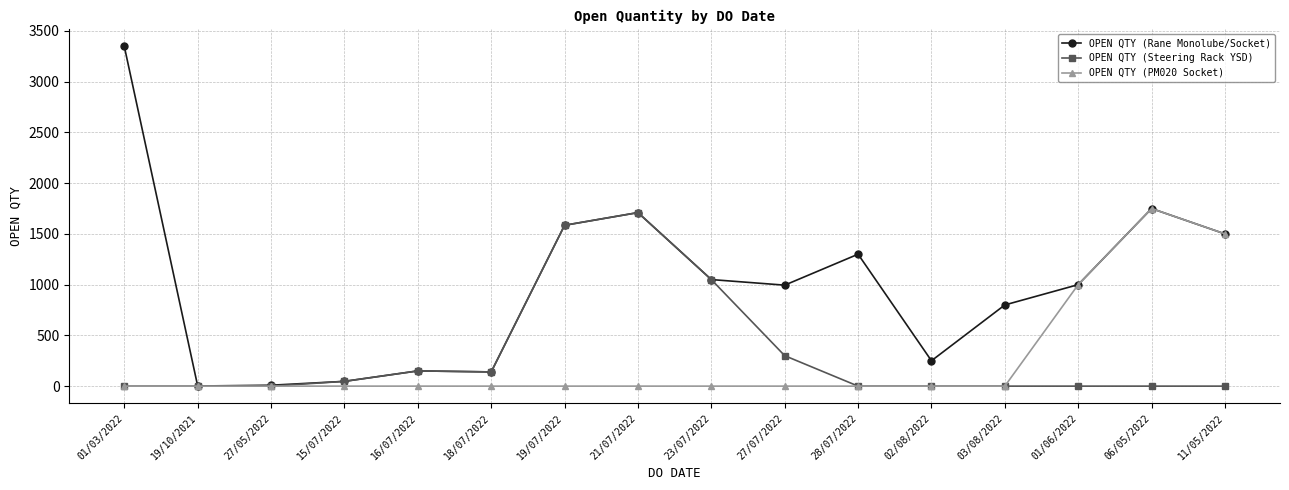

What is the difference between the highest and lowest values at 01/06/2022?

1000